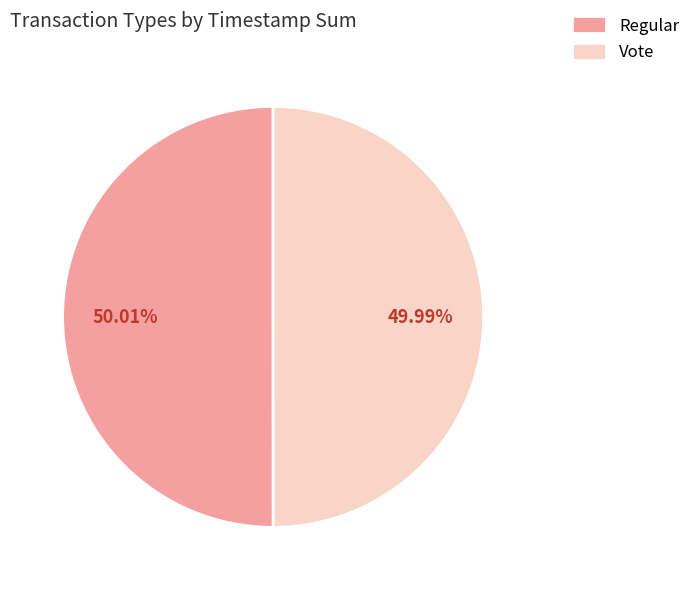

Is the sum of Vote and Regular greater than half?

Yes